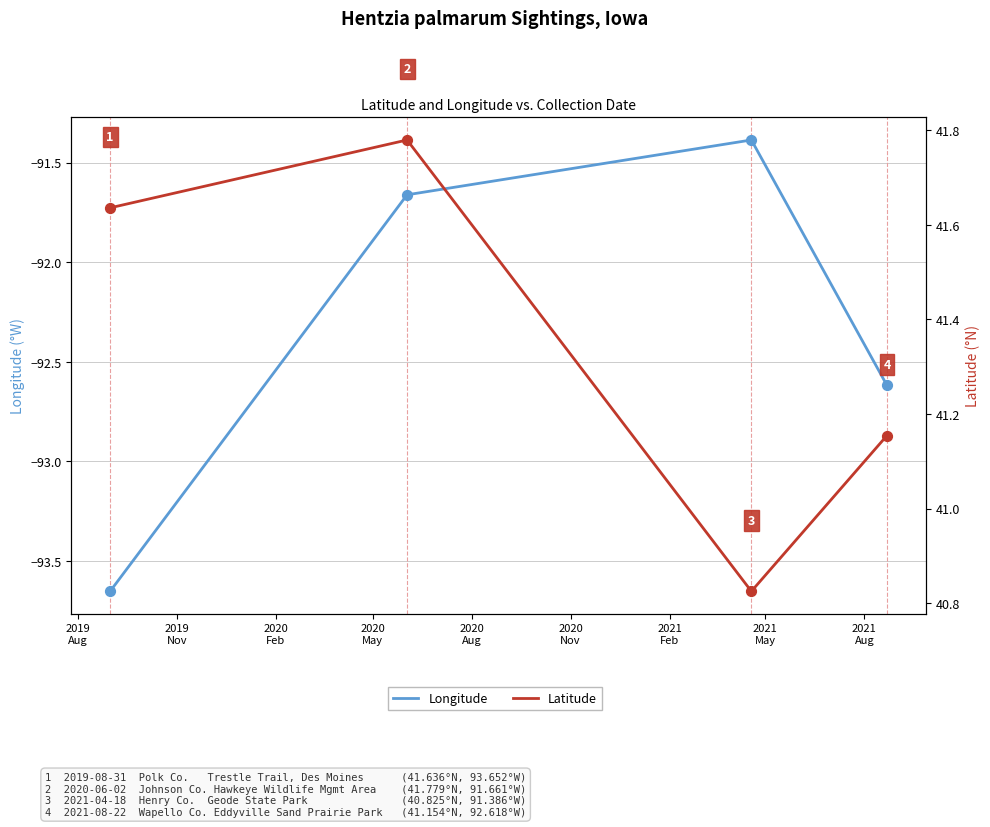

Which series contains the lowest Y value?

Longitude